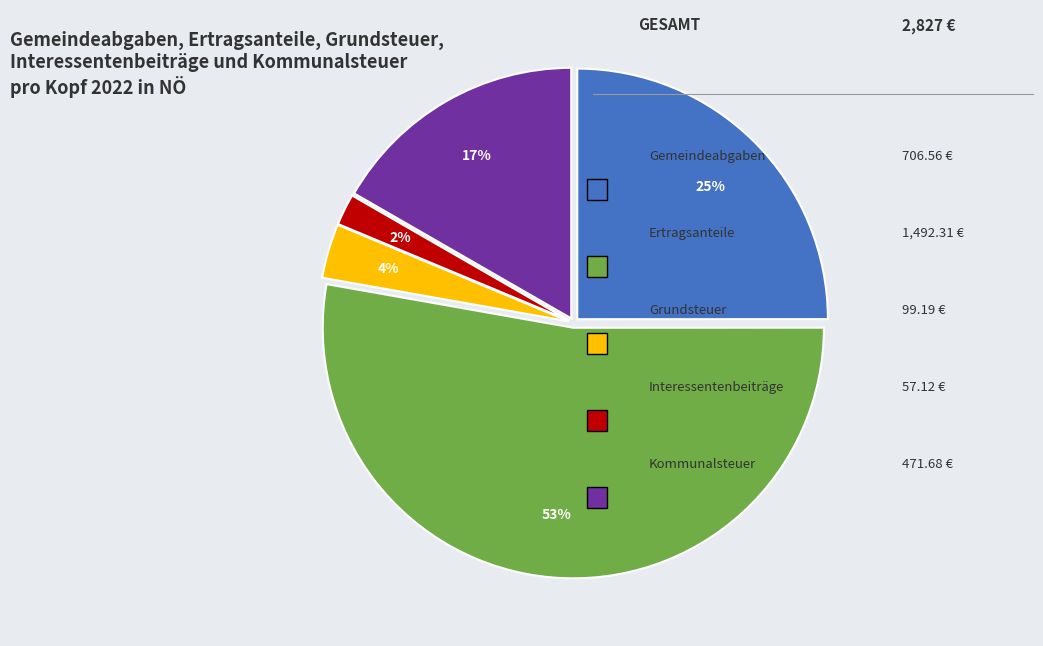

To the nearest percent, what is the difference between the largest and smallest slice percentages?

51%